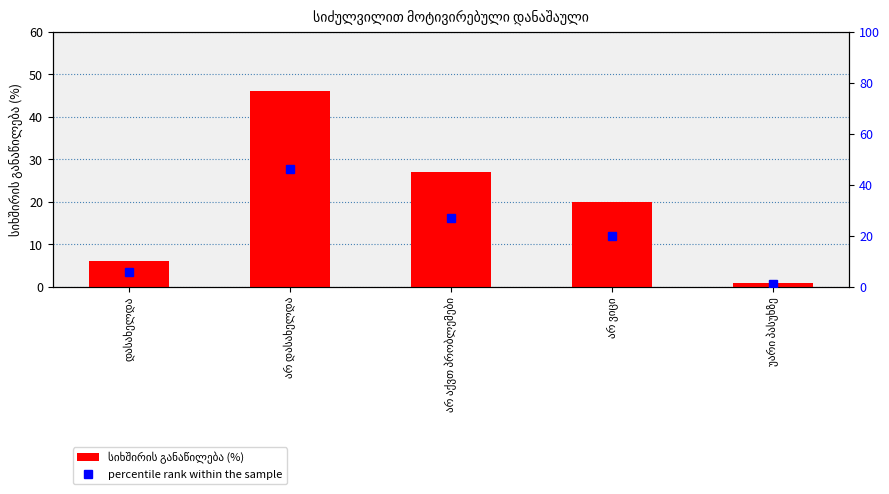

List the series in order of their peak value, highest first.

სიხშირის განაწილება (%), percentile rank within the sample